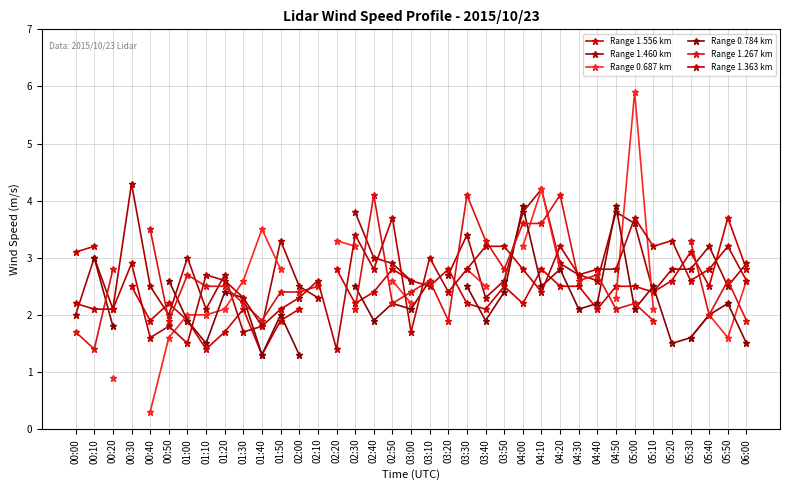

What are all the series names shown in the legend?

Range 1.556 km, Range 1.460 km, Range 0.687 km, Range 0.784 km, Range 1.267 km, Range 1.363 km